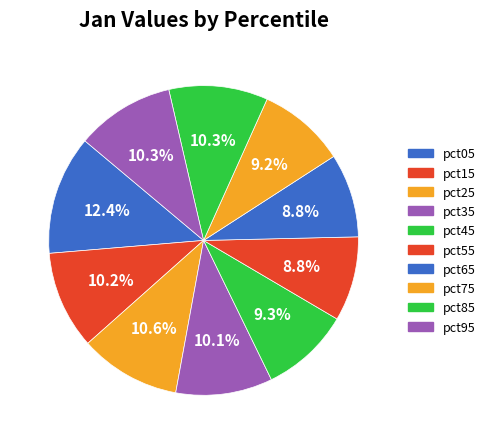

How many segments does this pie chart have?

10